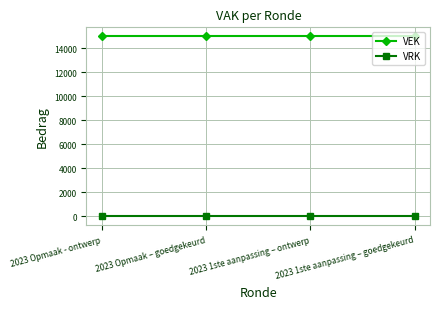

Reading right to left, what are all the values shown in this chart?

VEK: 2023 1ste aanpassing – goedgekeurd=15000	2023 1ste aanpassing – ontwerp=15000	2023 Opmaak – goedgekeurd=15000	2023 Opmaak - ontwerp=15000
VRK: 2023 1ste aanpassing – goedgekeurd=0	2023 1ste aanpassing – ontwerp=0	2023 Opmaak – goedgekeurd=0	2023 Opmaak - ontwerp=0